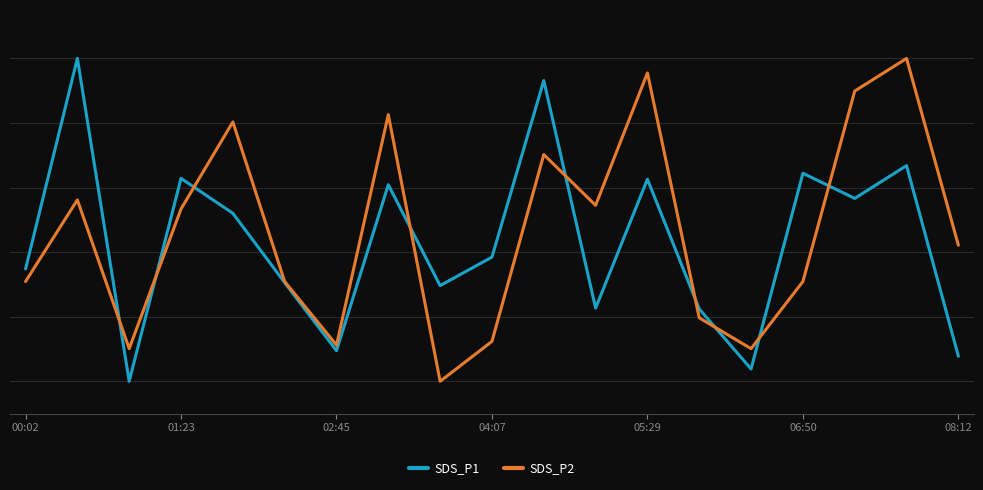

What are all the series names shown in the legend?

SDS_P1, SDS_P2